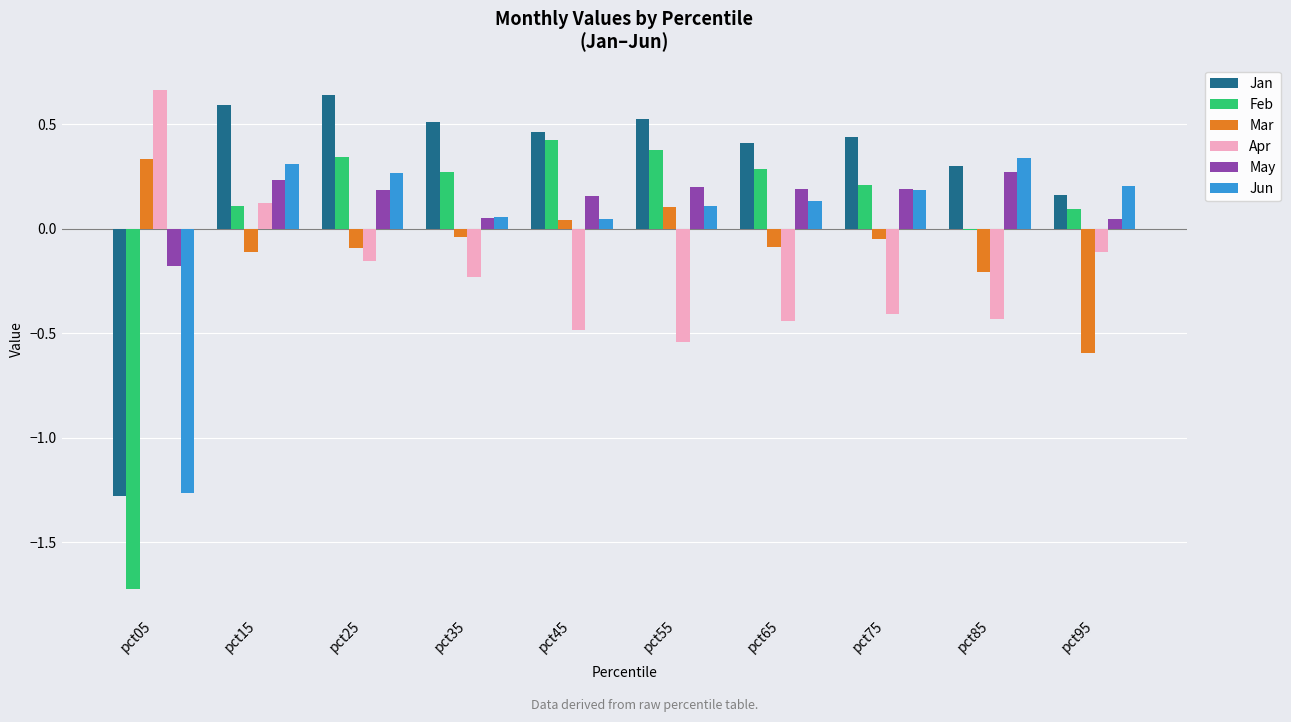

The May series shows 0.2 at pct55. True or false?

True